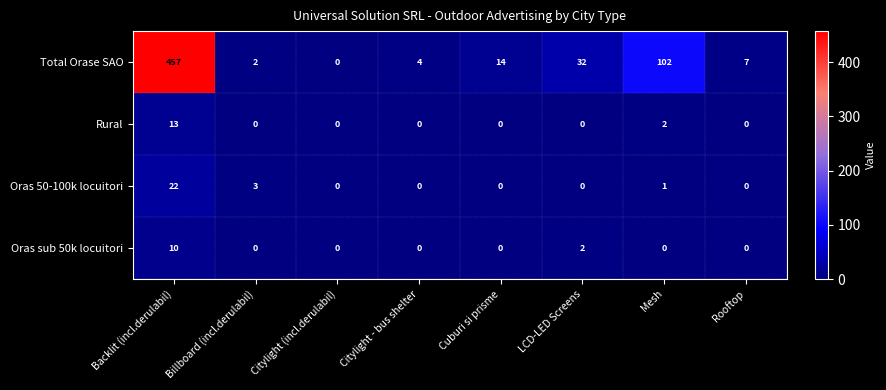

What is the sum of the Oras 50-100k locuitori values at Billboard (incl.derulabil) and Mesh?

4